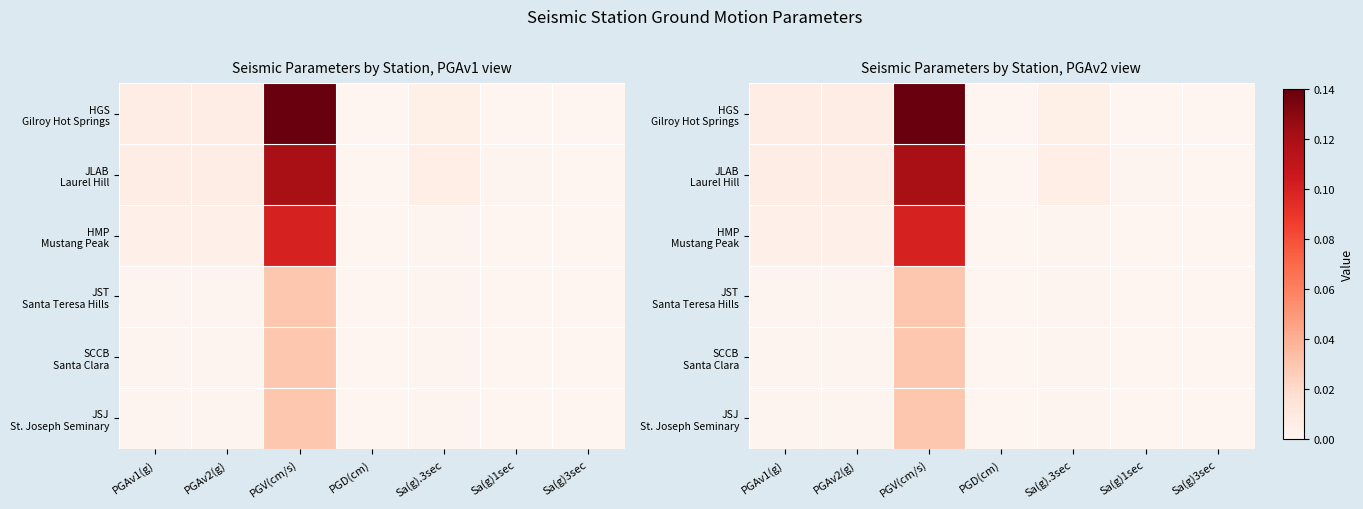

How many distinct data groups are displayed?

6